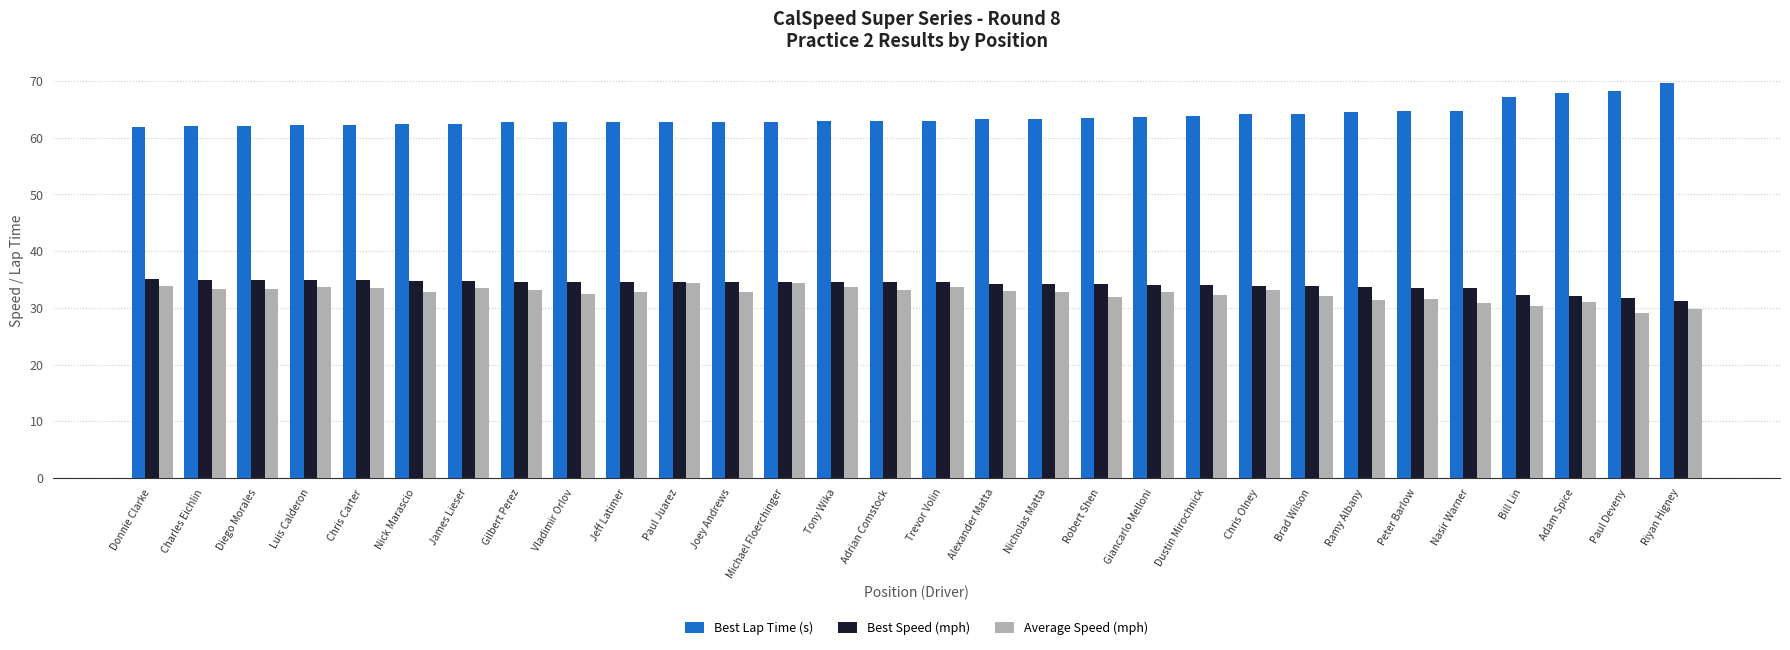

What is the value of the Best Lap Time (s) bar at the 11th from the left?

62.8